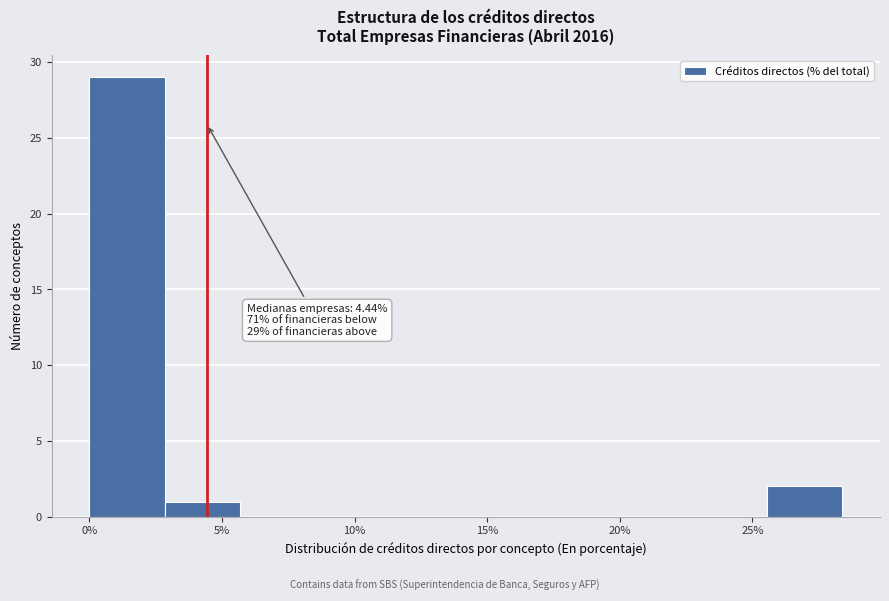

Over which range of the x-axis is the bar tallest?

0.0 to 3.0